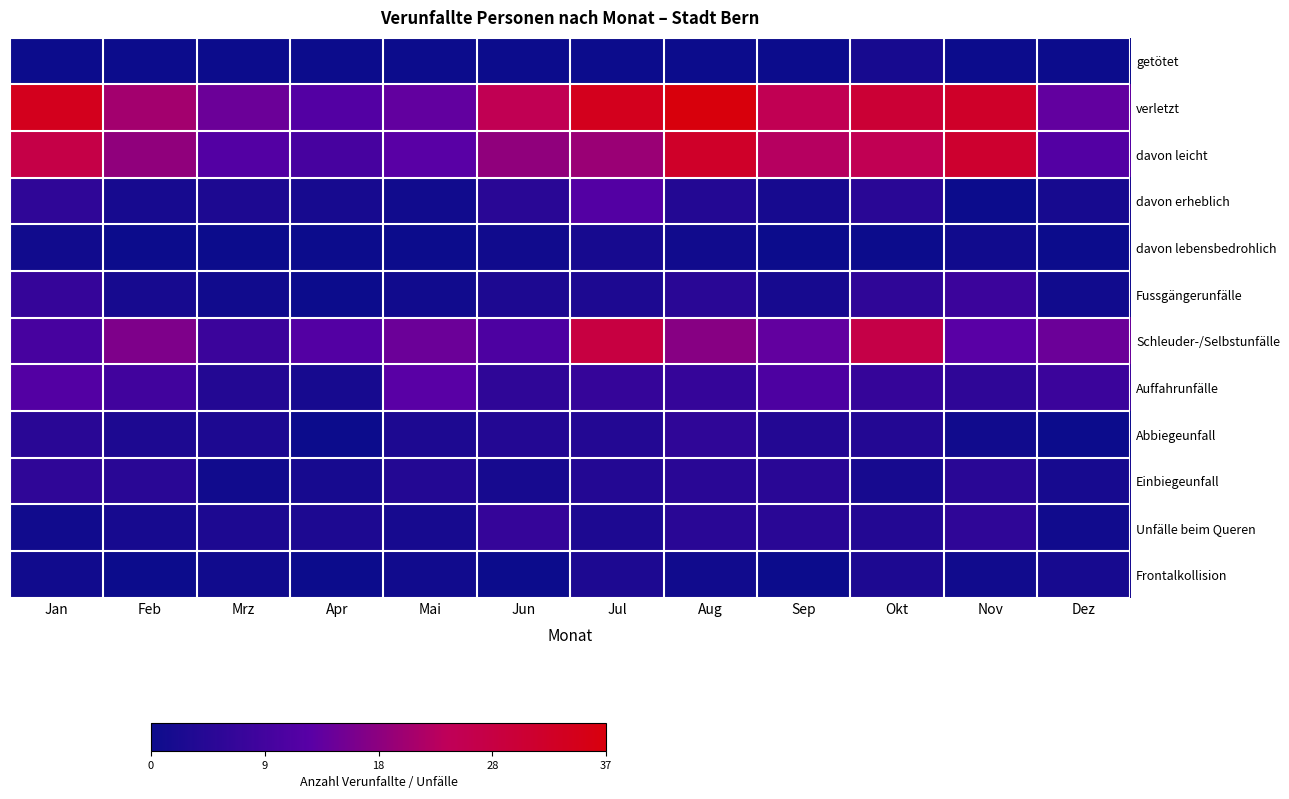

What is the difference between the highest and lowest values at Mai?

15